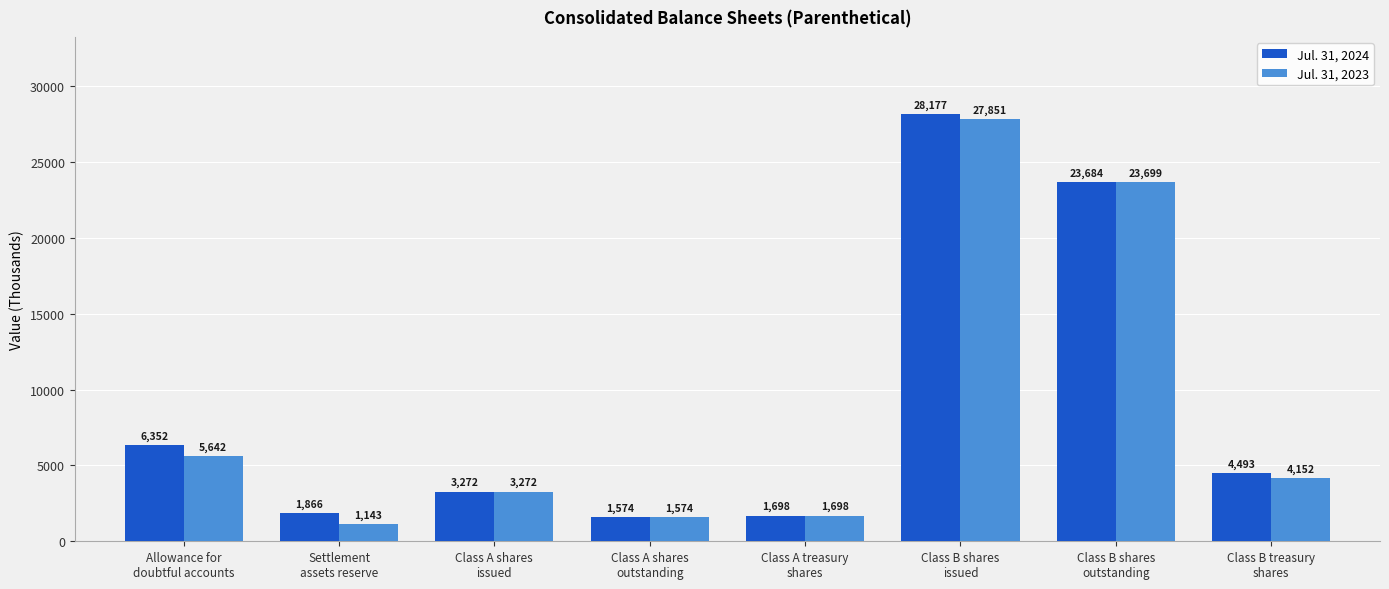

Reading left to right, transcribe all the data shown in this chart.

Jul. 31, 2024: Allowance for
doubtful accounts=6352	Settlement
assets reserve=1866	Class A shares
issued=3272	Class A shares
outstanding=1574	Class A treasury
shares=1698	Class B shares
issued=28177	Class B shares
outstanding=23684	Class B treasury
shares=4493
Jul. 31, 2023: Allowance for
doubtful accounts=5642	Settlement
assets reserve=1143	Class A shares
issued=3272	Class A shares
outstanding=1574	Class A treasury
shares=1698	Class B shares
issued=27851	Class B shares
outstanding=23699	Class B treasury
shares=4152